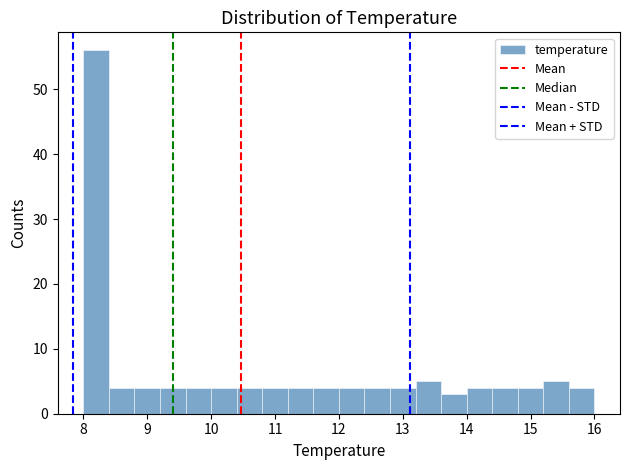

How tall is the bar that spans 12.8 to 13.2 on the x-axis? The values are not printed on the chart, so give them approximately, as read against the axis.

4